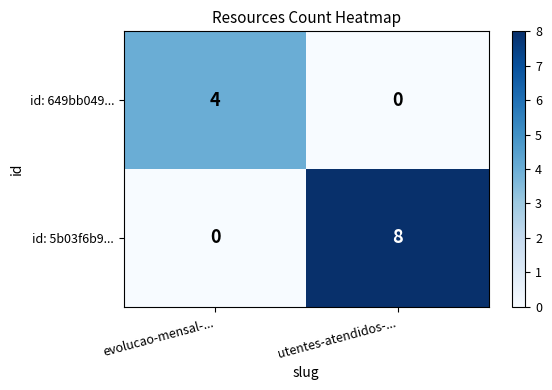

The value of id: 649bb049... at utentes-atendidos-... is -1. True or false?

False